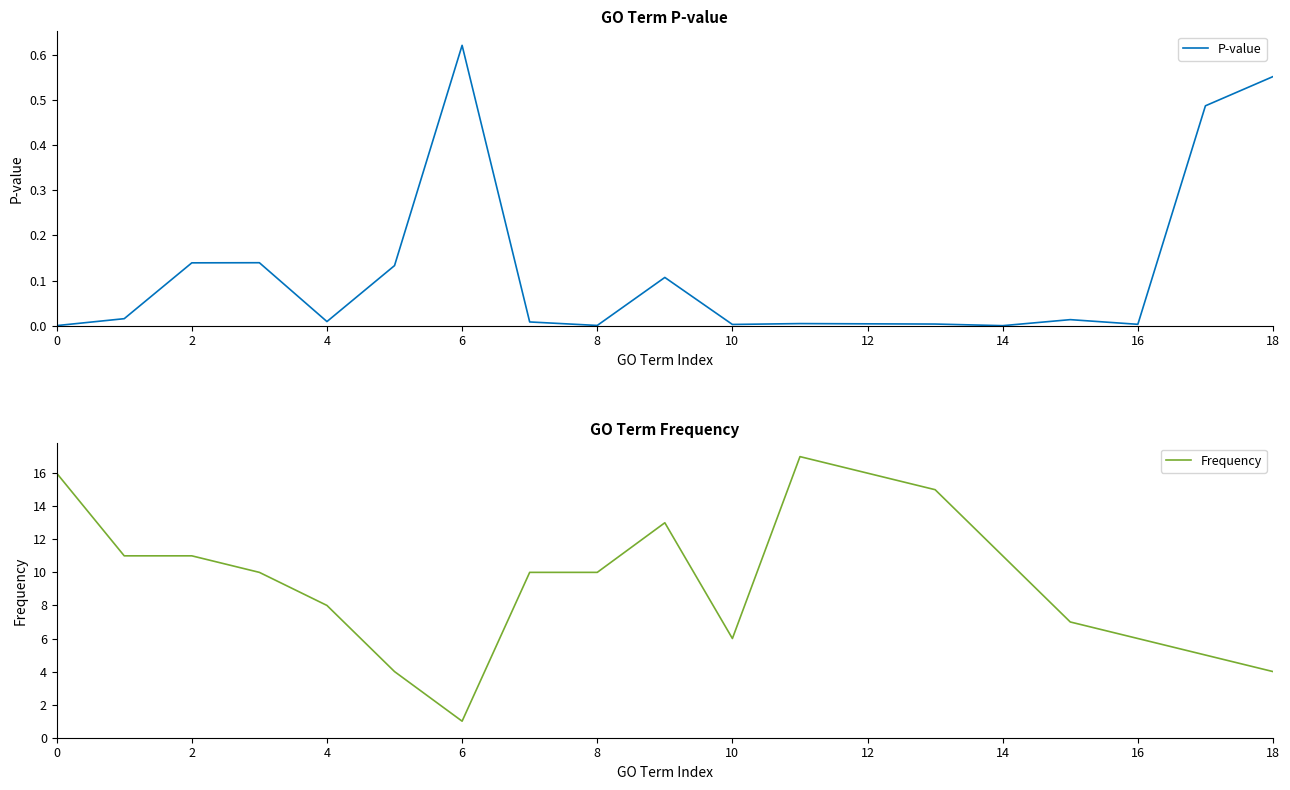

The P-value series shows 0.0 at 10. True or false?

True